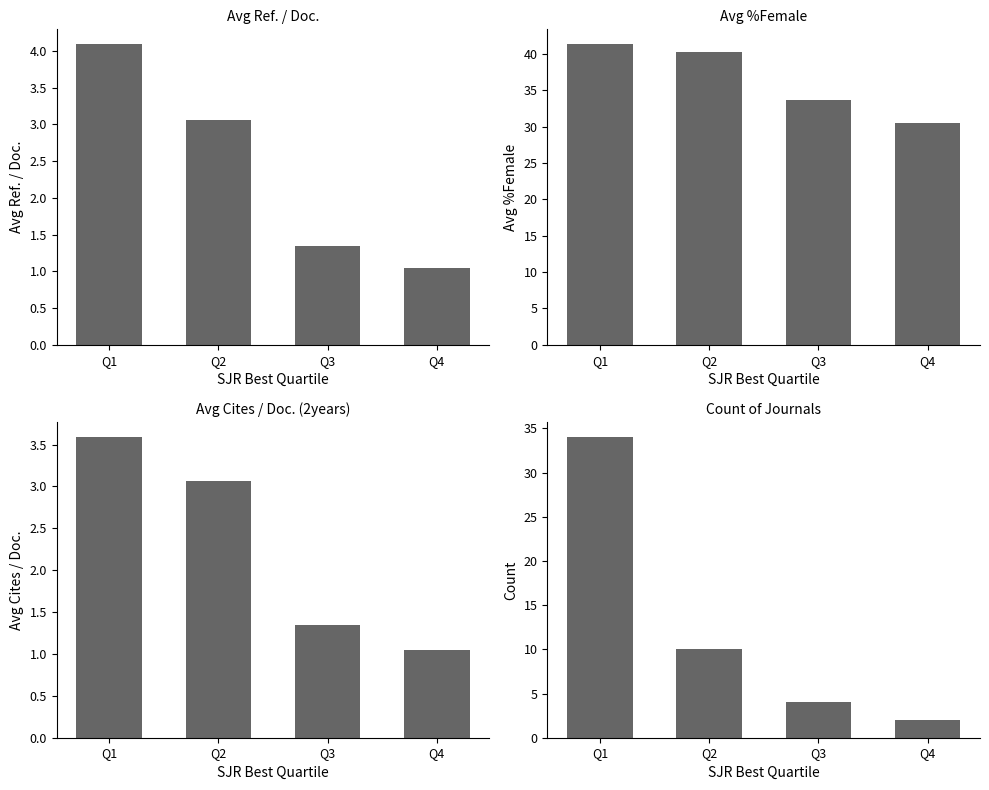

How many values in the Avg %Female series are below 40?

2